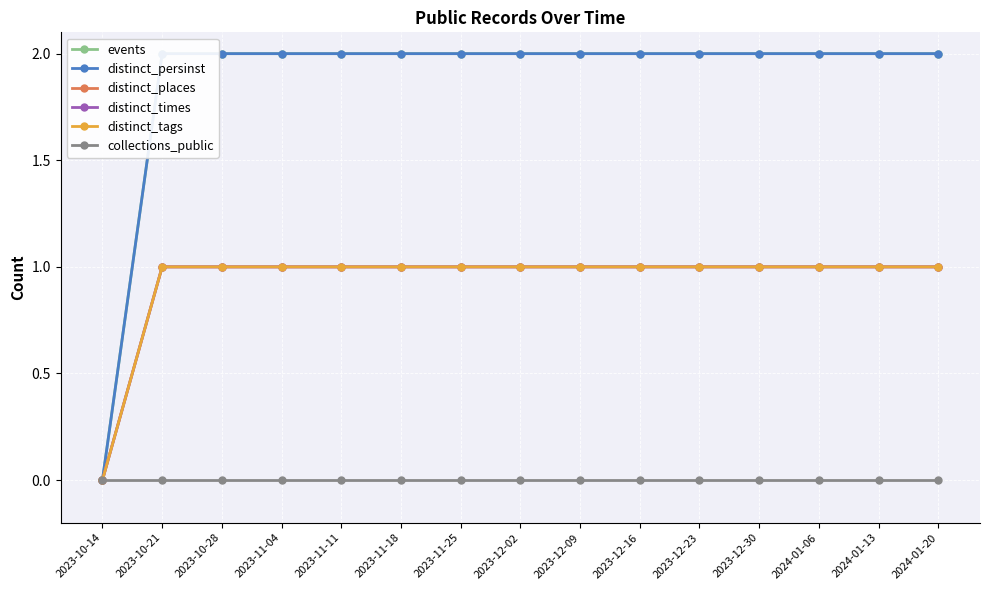

True or false: distinct_tags has more than 2 points higher than both neighbors.

False